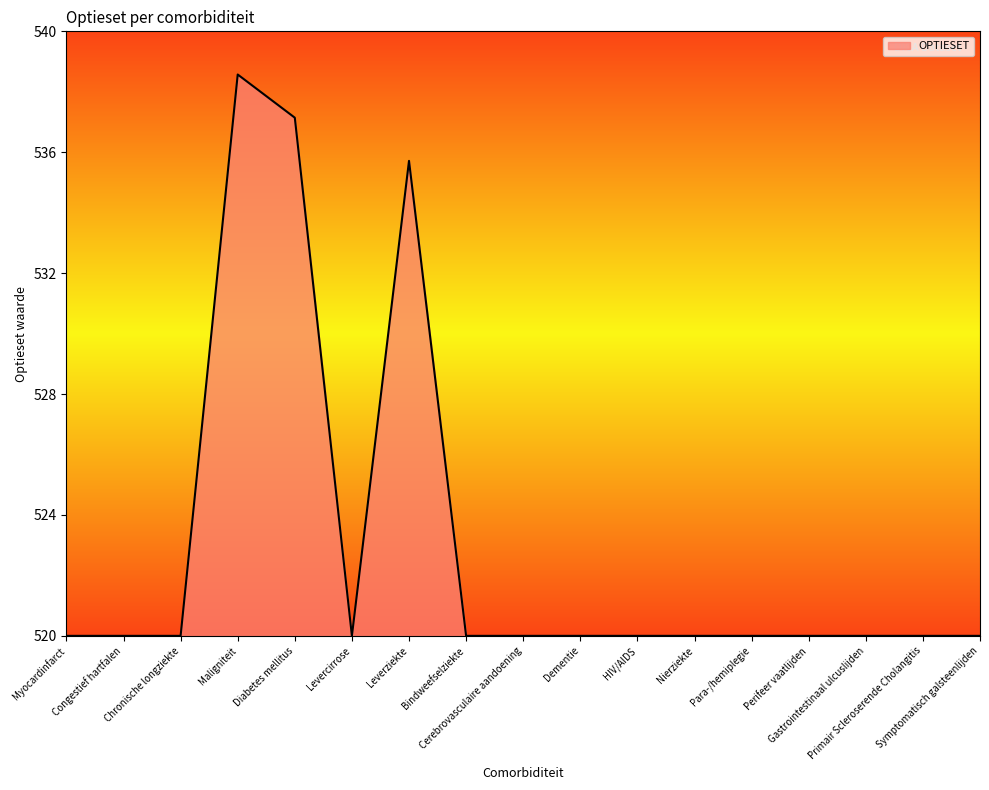

Which category has the highest value across all series?

Maligniteit